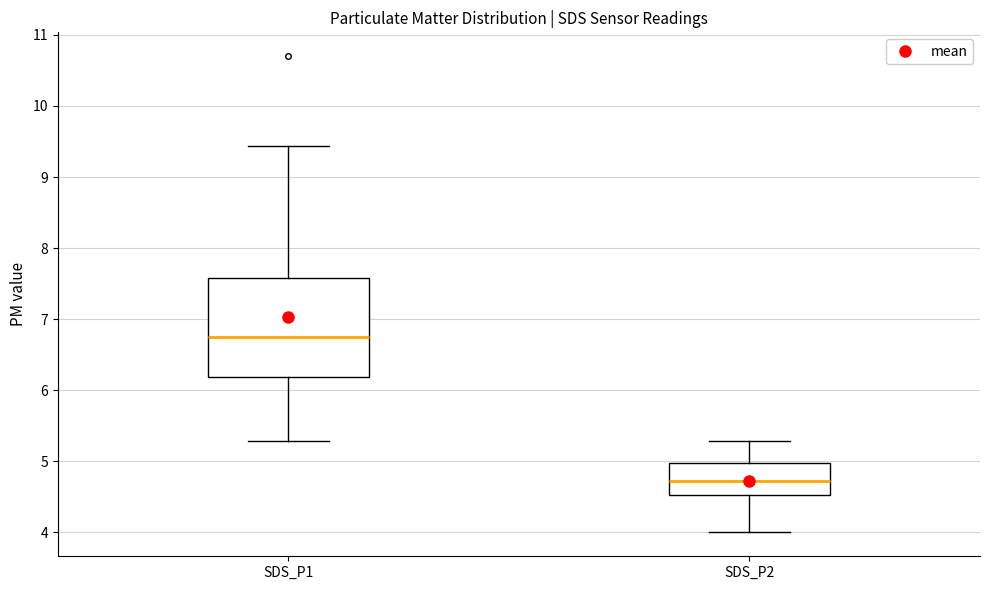

Which box has the lowest median line?

SDS_P2